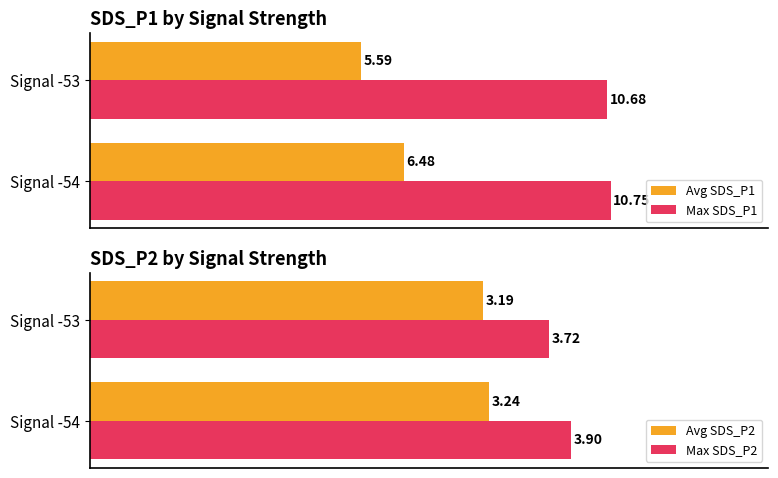

What are all the series names shown in the legend?

Avg SDS_P1, Max SDS_P1, Avg SDS_P2, Max SDS_P2